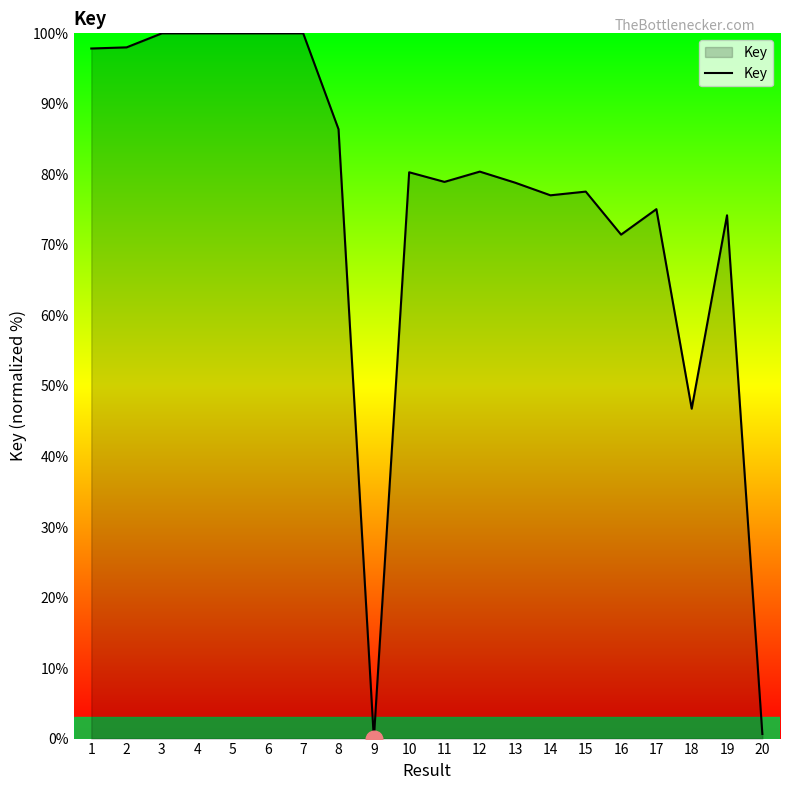

What is the maximum value shown in the chart?

100.0